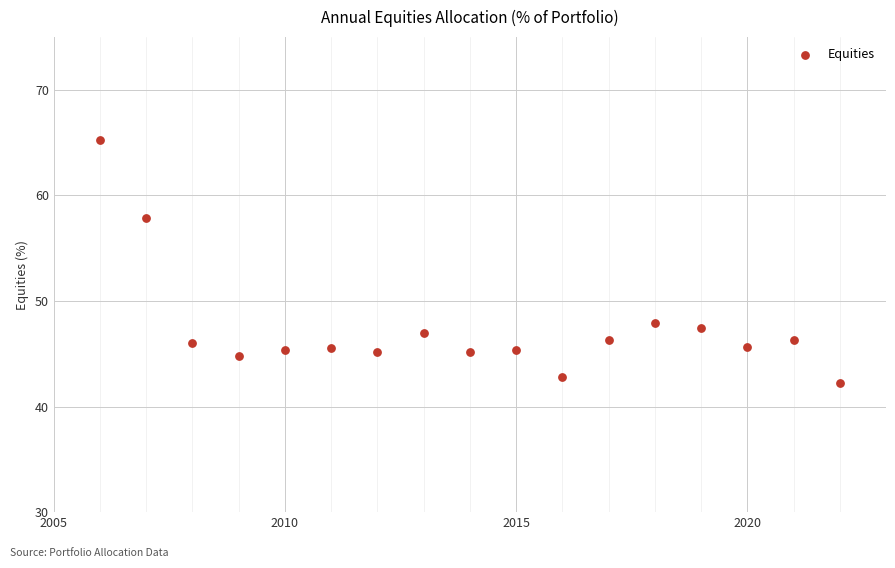

What is the range of X values (max minus min)?

16.0